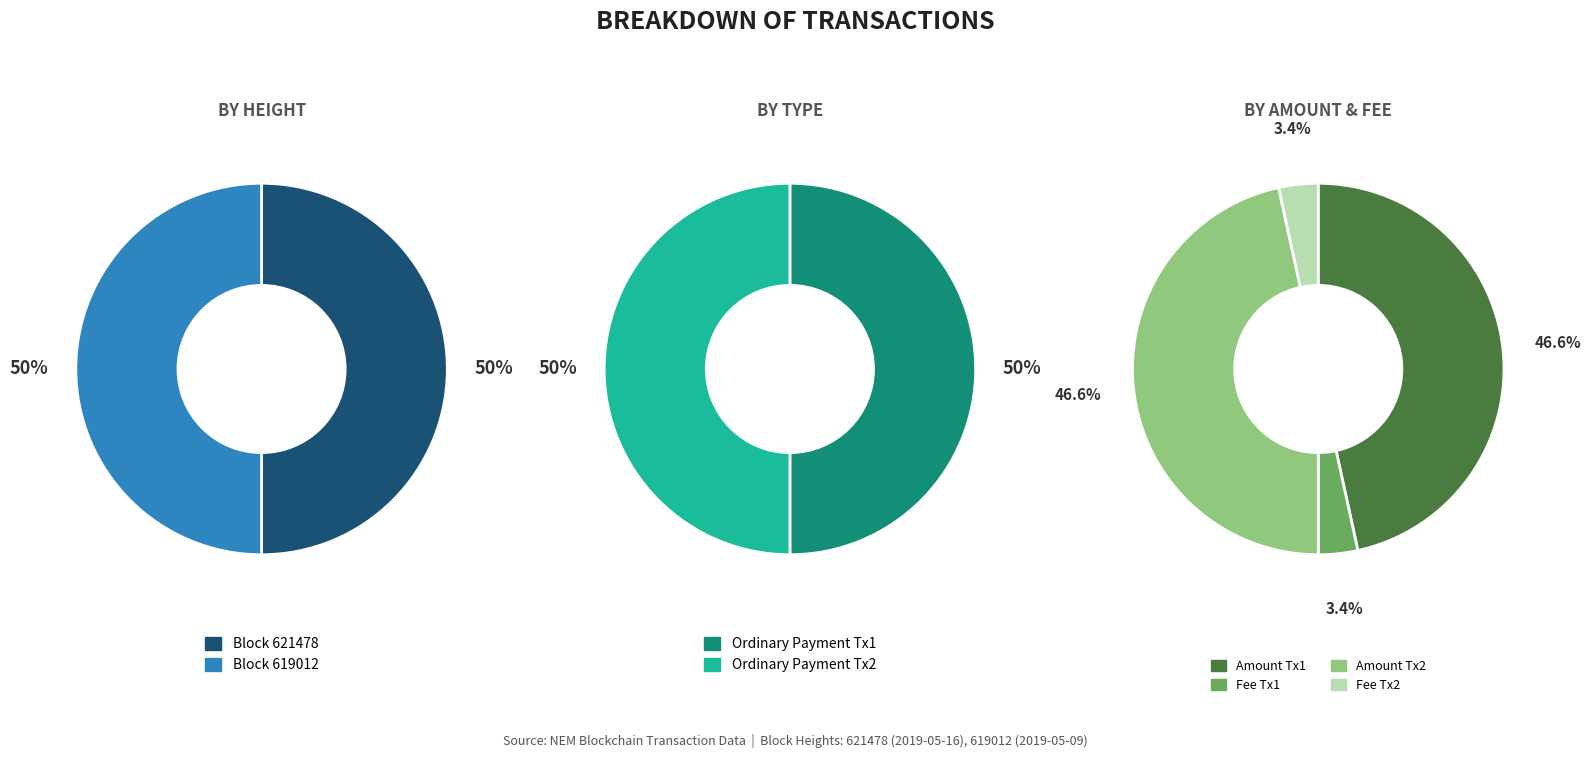

Does any single category account for the majority?

No